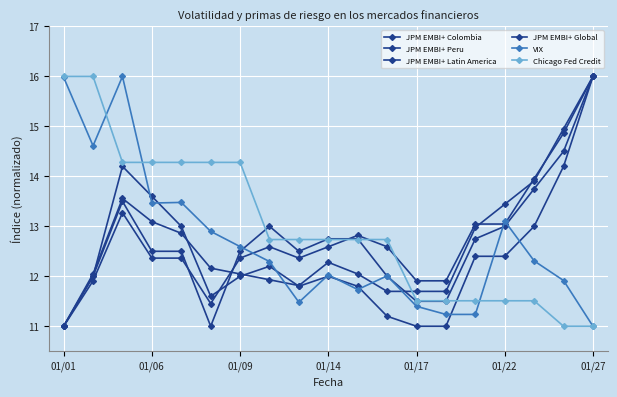

How many categories are shown in the chart?

19